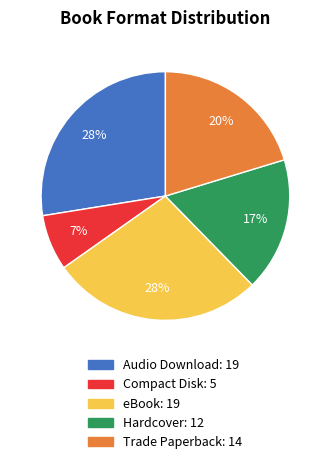

To the nearest percent, what percentage of the pie is eBook?

28%